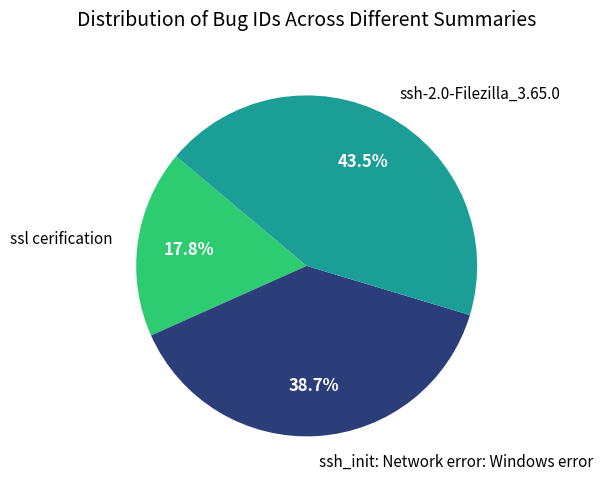

What is the ratio of the value at ssh-2.0-Filezilla_3.65.0 to the value at ssl cerification?

2.4